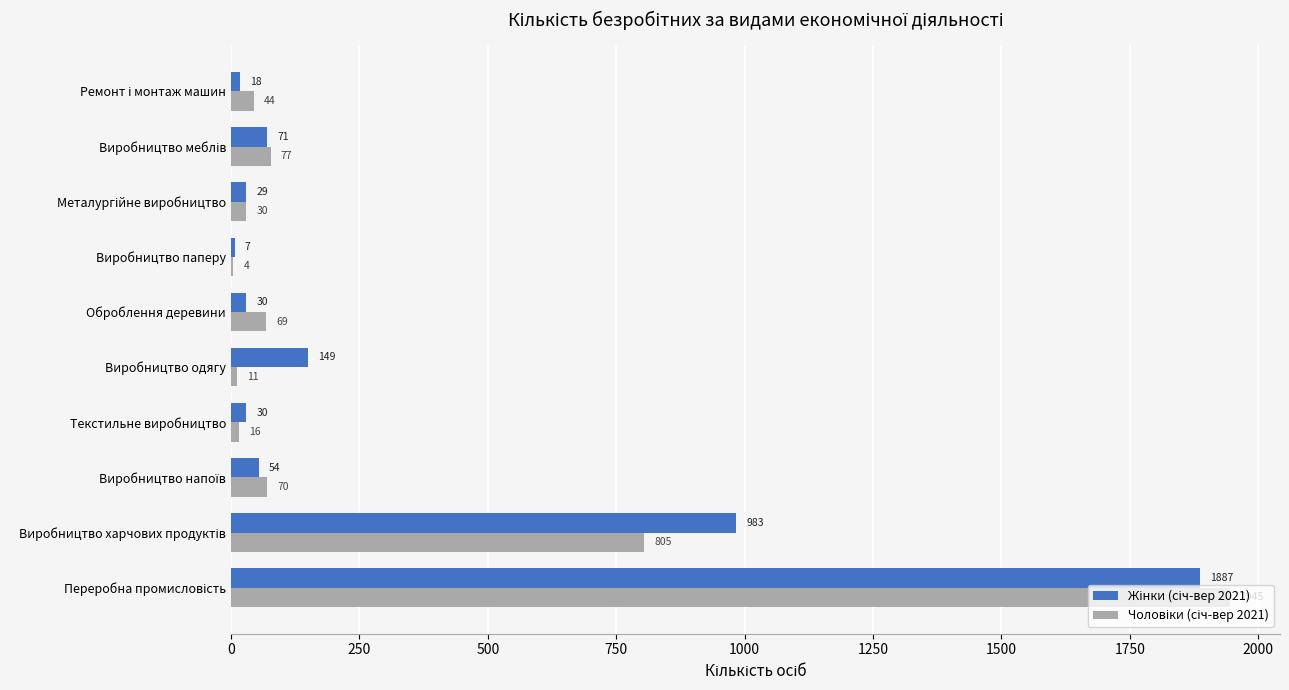

Reading right to left, transcribe all the data shown in this chart.

Жінки (січ-вер 2021): 18	71	29	7	30	149	30	54	983	1887
Чоловіки (січ-вер 2021): 44	77	30	4	69	11	16	70	805	1945